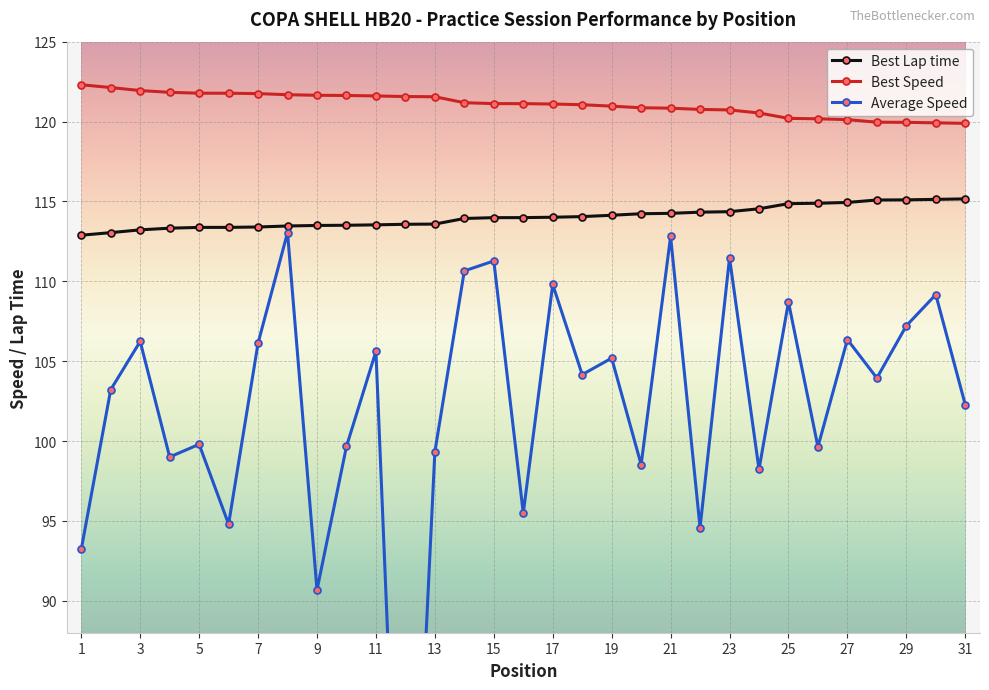

What is the sum of all Best Lap time values?

3534.7